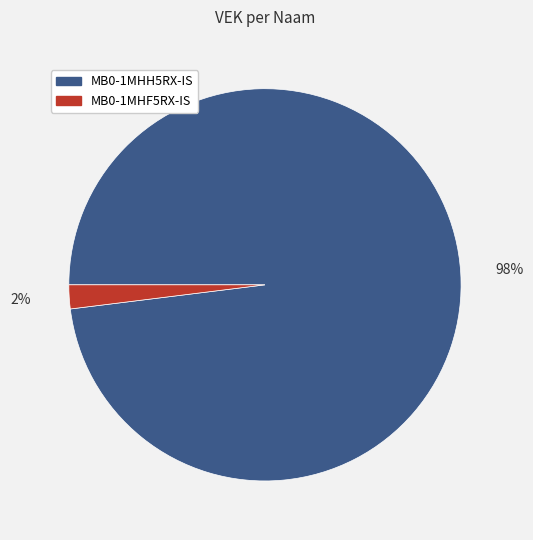

Does any single category account for the majority?

Yes